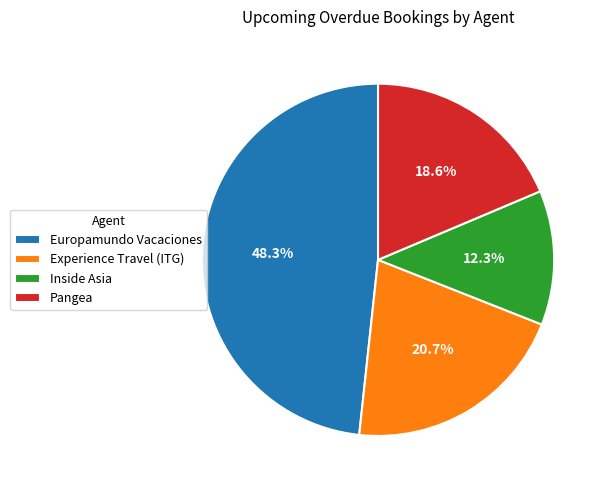

What is the largest slice in the pie chart?

Europamundo Vacaciones